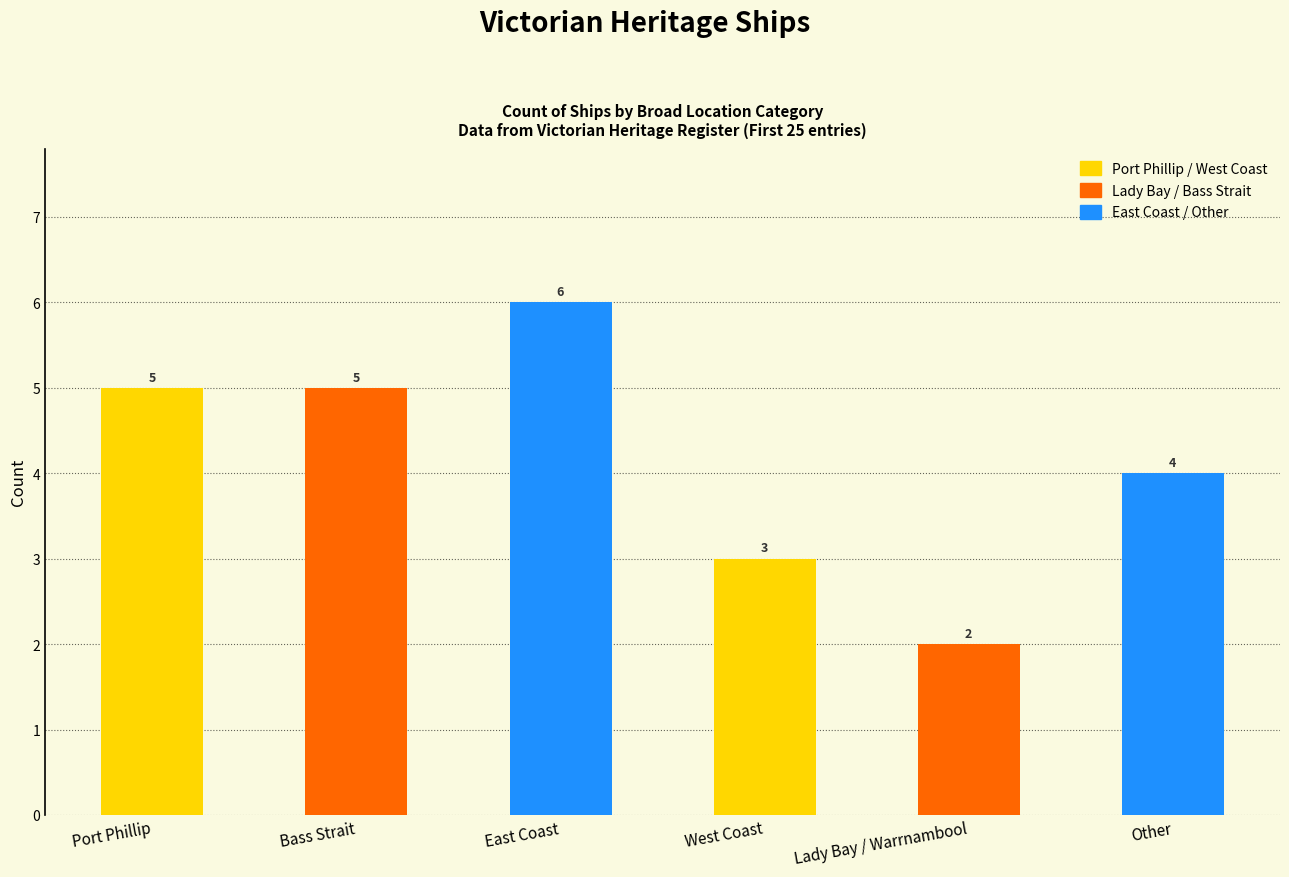

Reading left to right, transcribe all the data shown in this chart.

Port Phillip=5	Bass Strait=5	East Coast=6	West Coast=3	Lady Bay / Warrnambool=2	Other=4